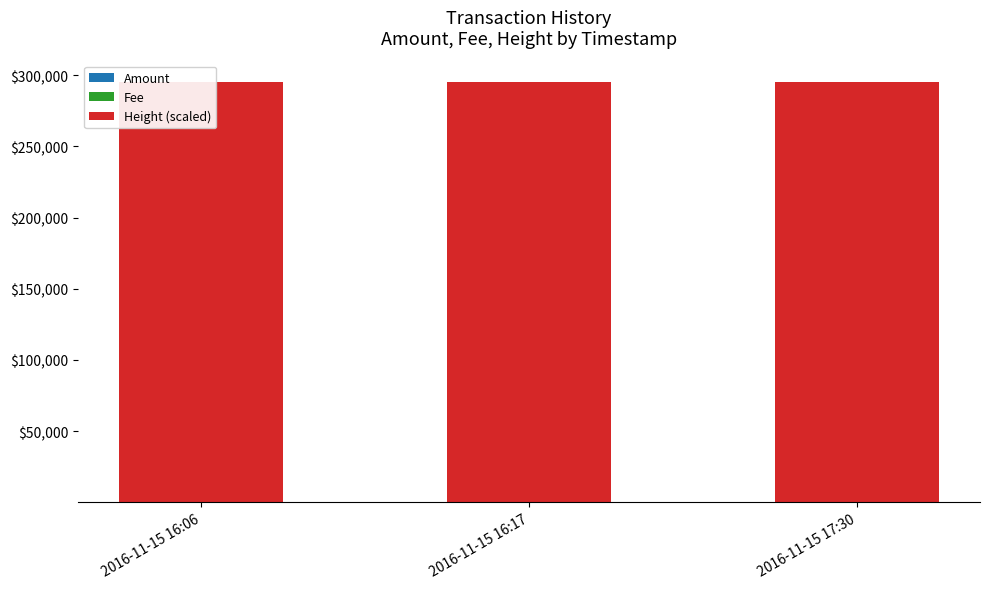

The Amount series shows 3 at 2016-11-15 17:30. True or false?

False